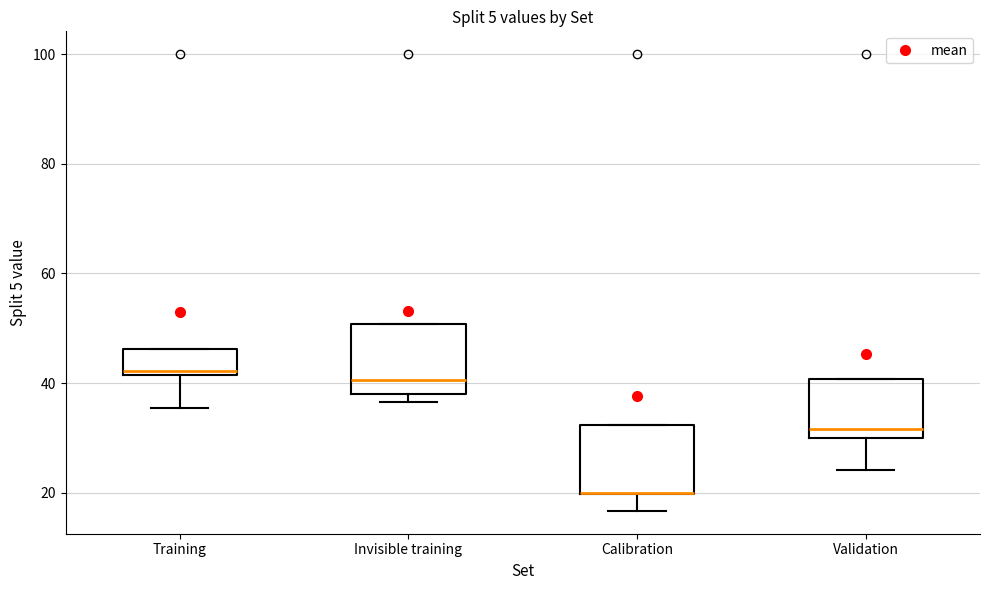

Reading left to right, read every box against the y-axis: the position of its median line, the range the box covers, and the ends of its whiskers. The values are not printed on the chart, so give them approximately, as read against the axis.

Training: median 42 (just above the box's lower edge), box 42 to 46, whiskers 36 to 46
Invisible training: median 40, box 38 to 50, whiskers 36 to 50
Calibration: median 20 (drawn on the box's lower edge), box 20 to 32, whiskers 16 to 32
Validation: median 32, box 30 to 40, whiskers 24 to 40